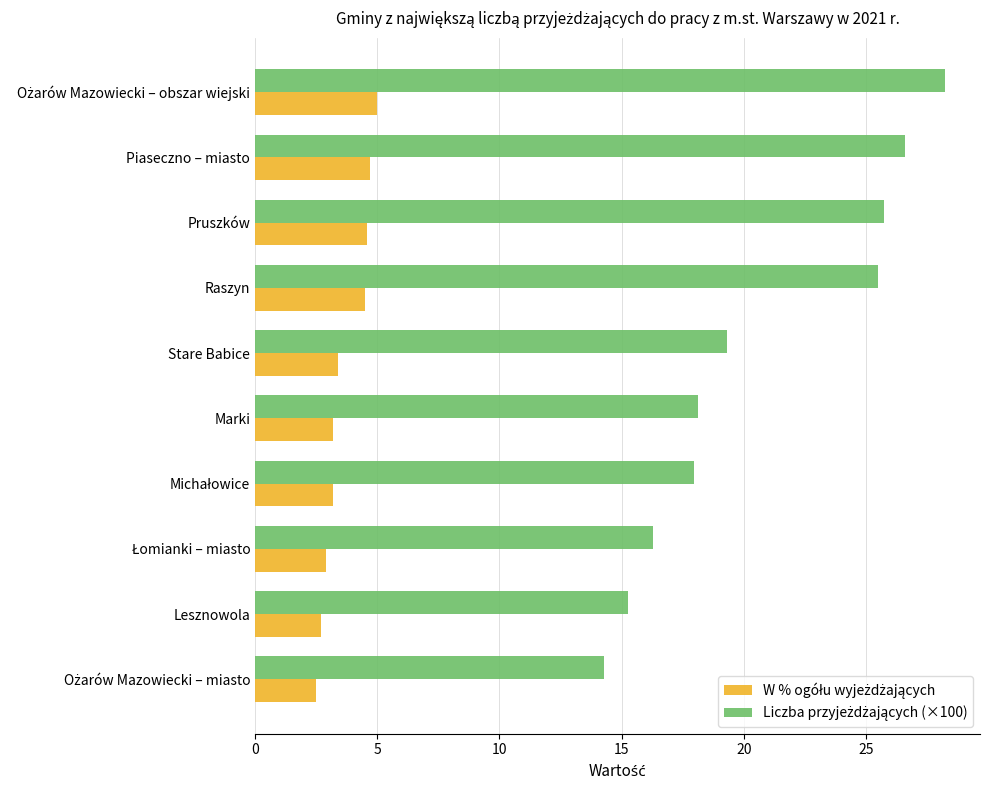

What is the smallest value displayed?

2.5